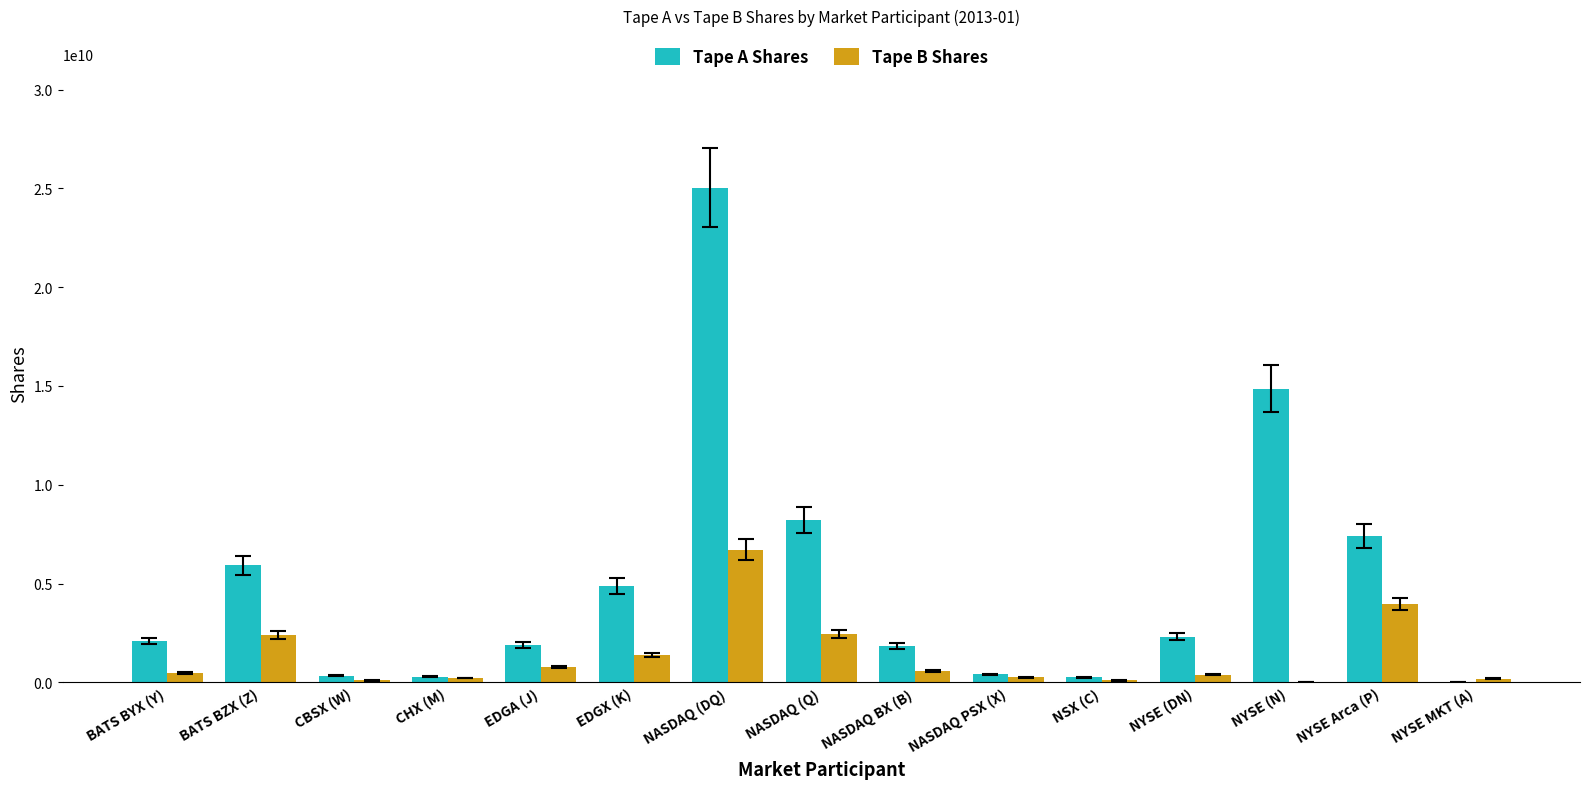

Is the value of Tape A Shares at CBSX (W) greater than the value of Tape B Shares at EDGA (J)?

No